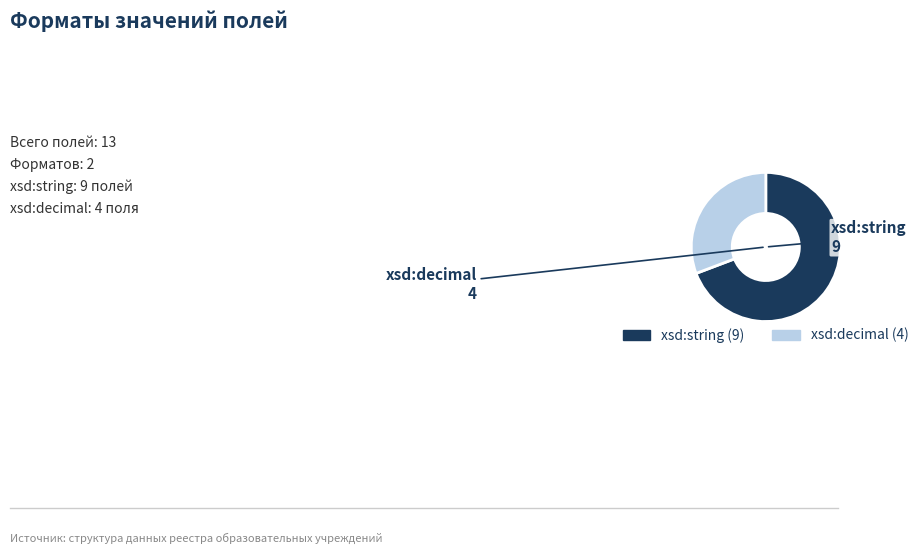

Combined, do xsd:string and xsd:decimal account for over 50%?

Yes